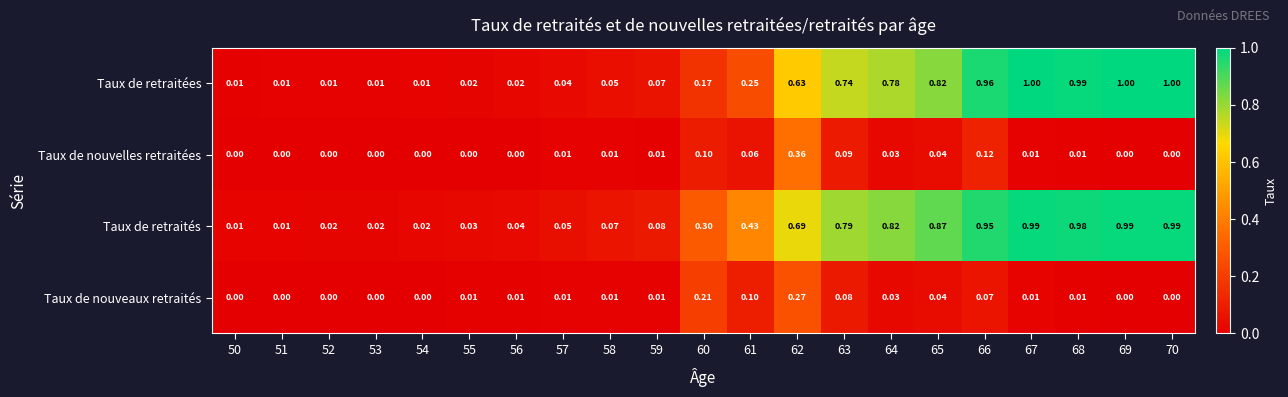

Which series changed the most between 55 and 67?

Taux de retraitées